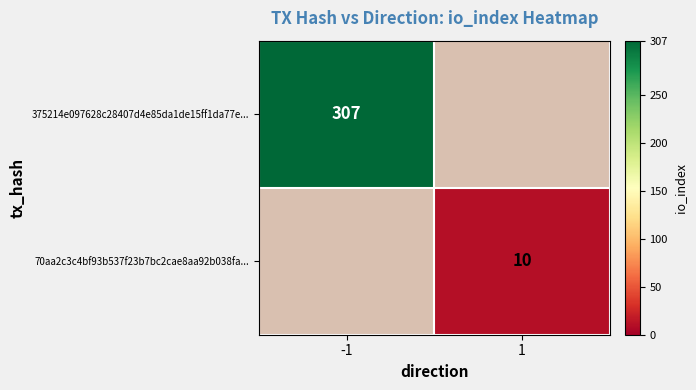

Is the value of 375214e097628c28407d4e85da1de15ff1da77e... at -1 greater than the value of 70aa2c3c4bf93b537f23b7bc2cae8aa92b038fa... at 1?

Yes